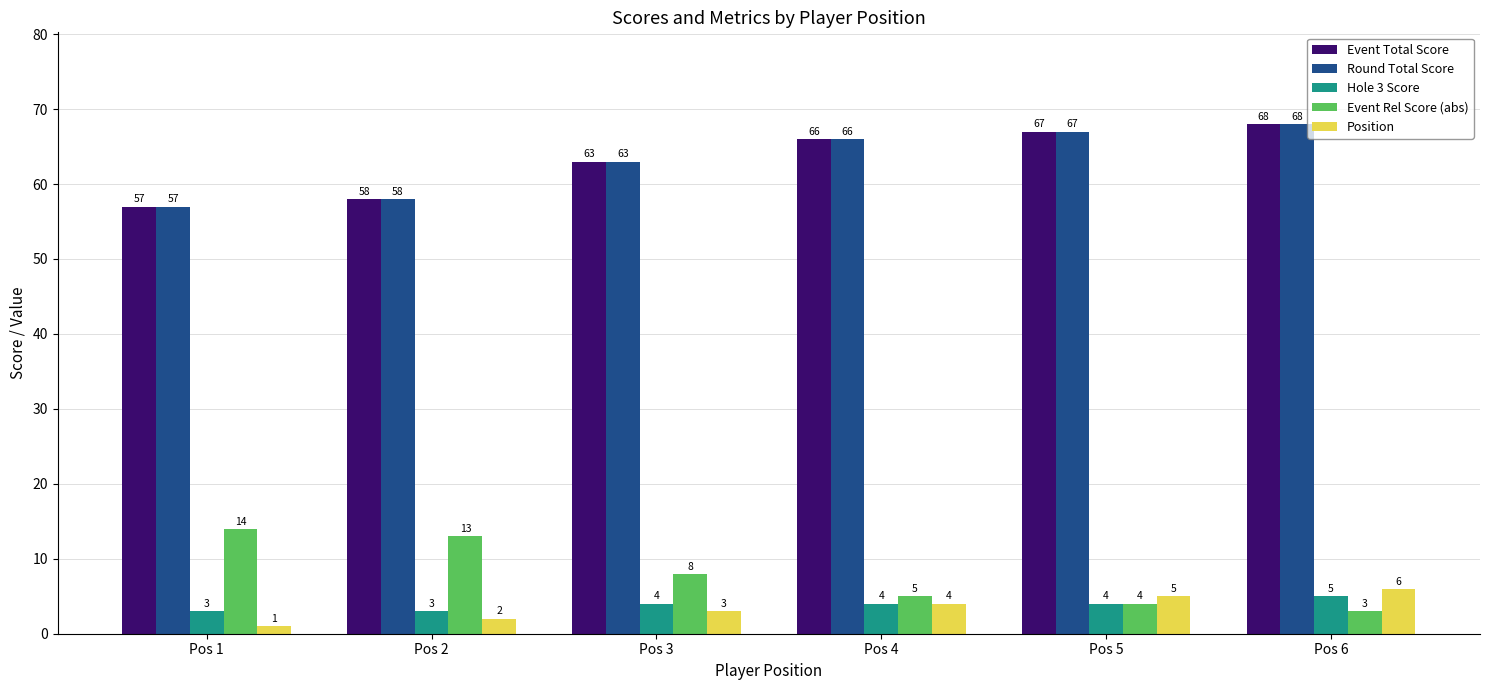

List the labels in order of Event Total Score value, largest first.

Pos 6, Pos 5, Pos 4, Pos 3, Pos 2, Pos 1